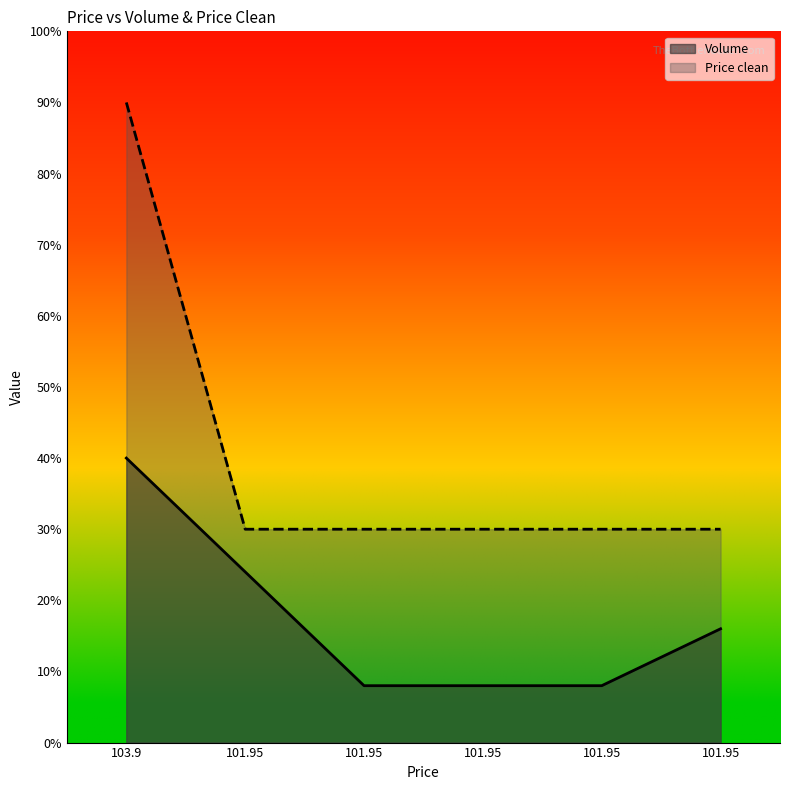

What is the greatest value displayed?

90